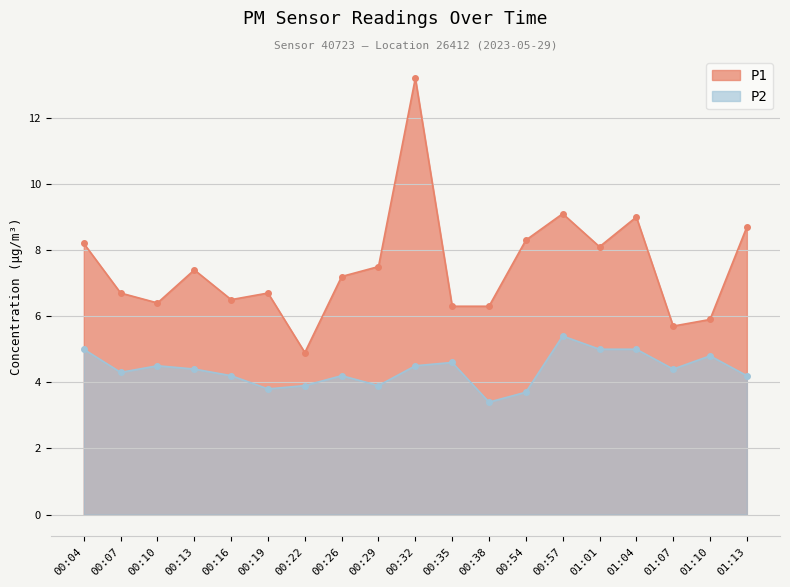

Rank the categories by P1 value from lowest to highest.

00:22, 01:07, 01:10, 00:35, 00:38, 00:10, 00:16, 00:07, 00:19, 00:26, 00:13, 00:29, 01:01, 00:04, 00:54, 01:13, 01:04, 00:57, 00:32